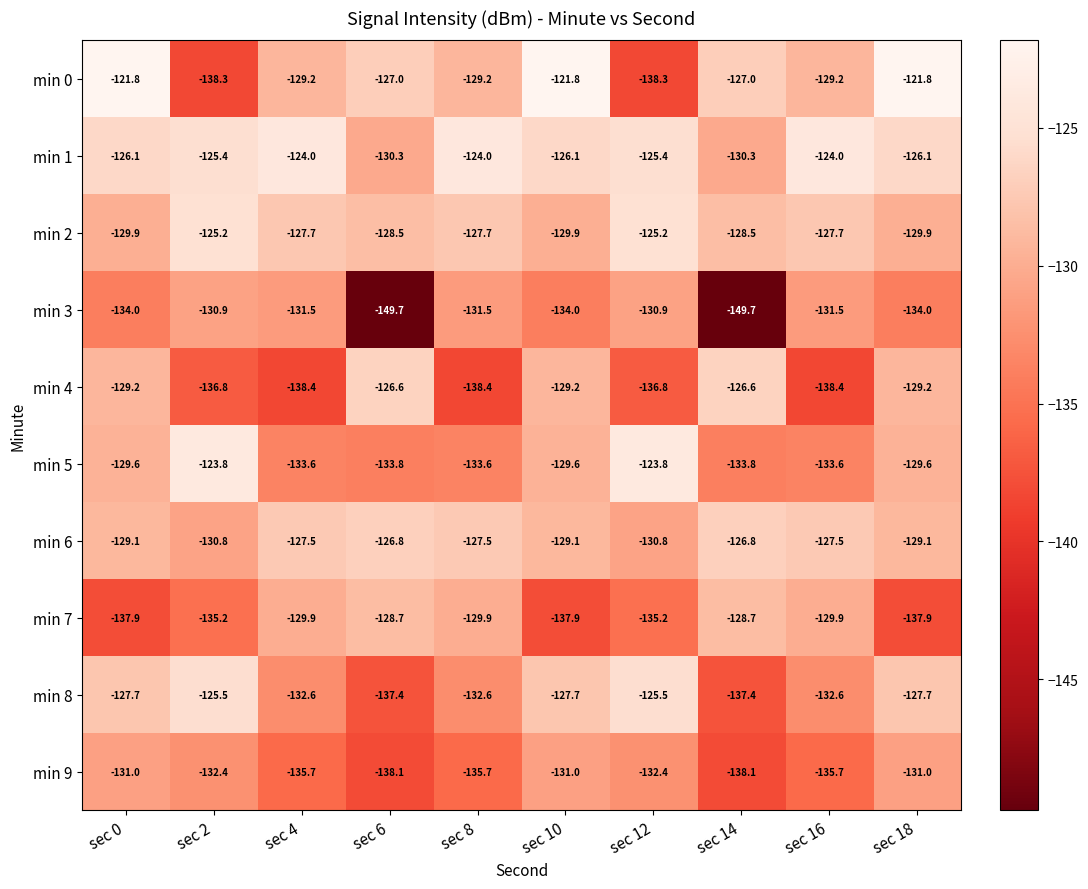

What is the difference between the min 3 values at sec 2 and sec 8?

0.6